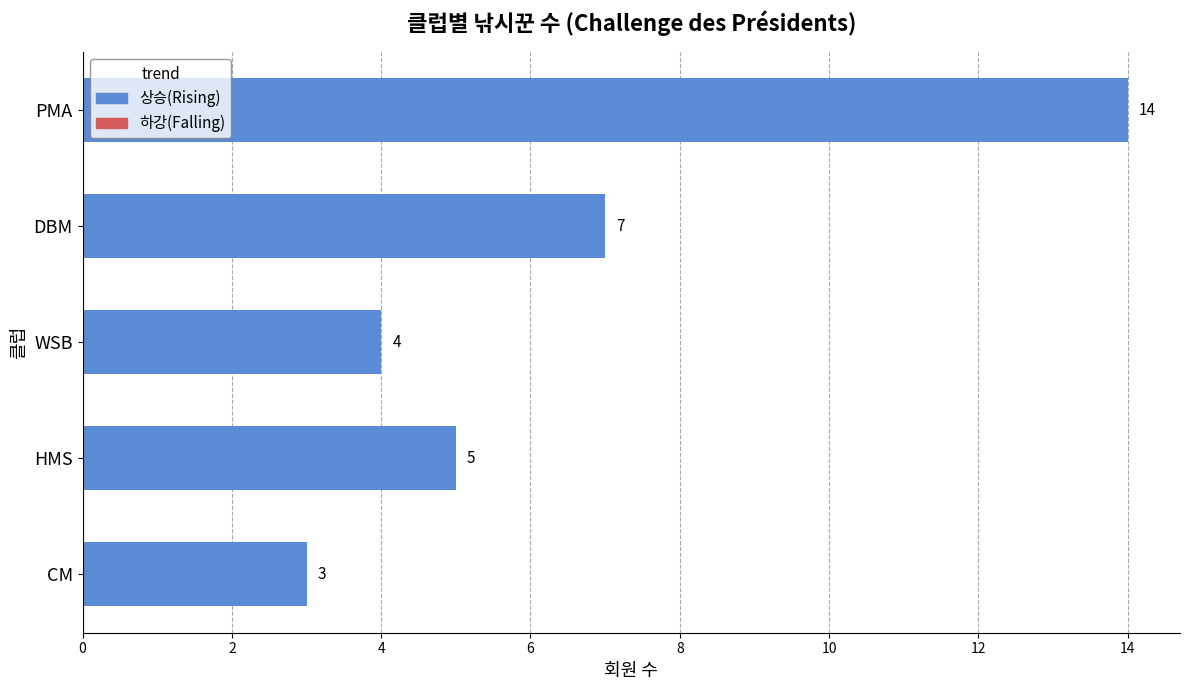

How many values are below 5?

2